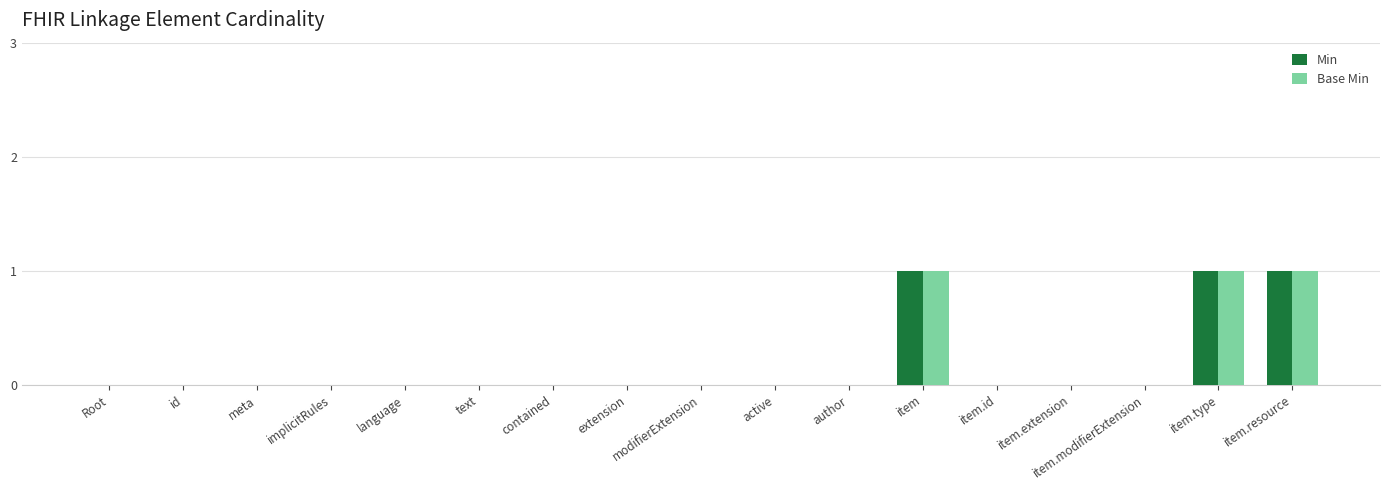

How many distinct data groups are displayed?

2